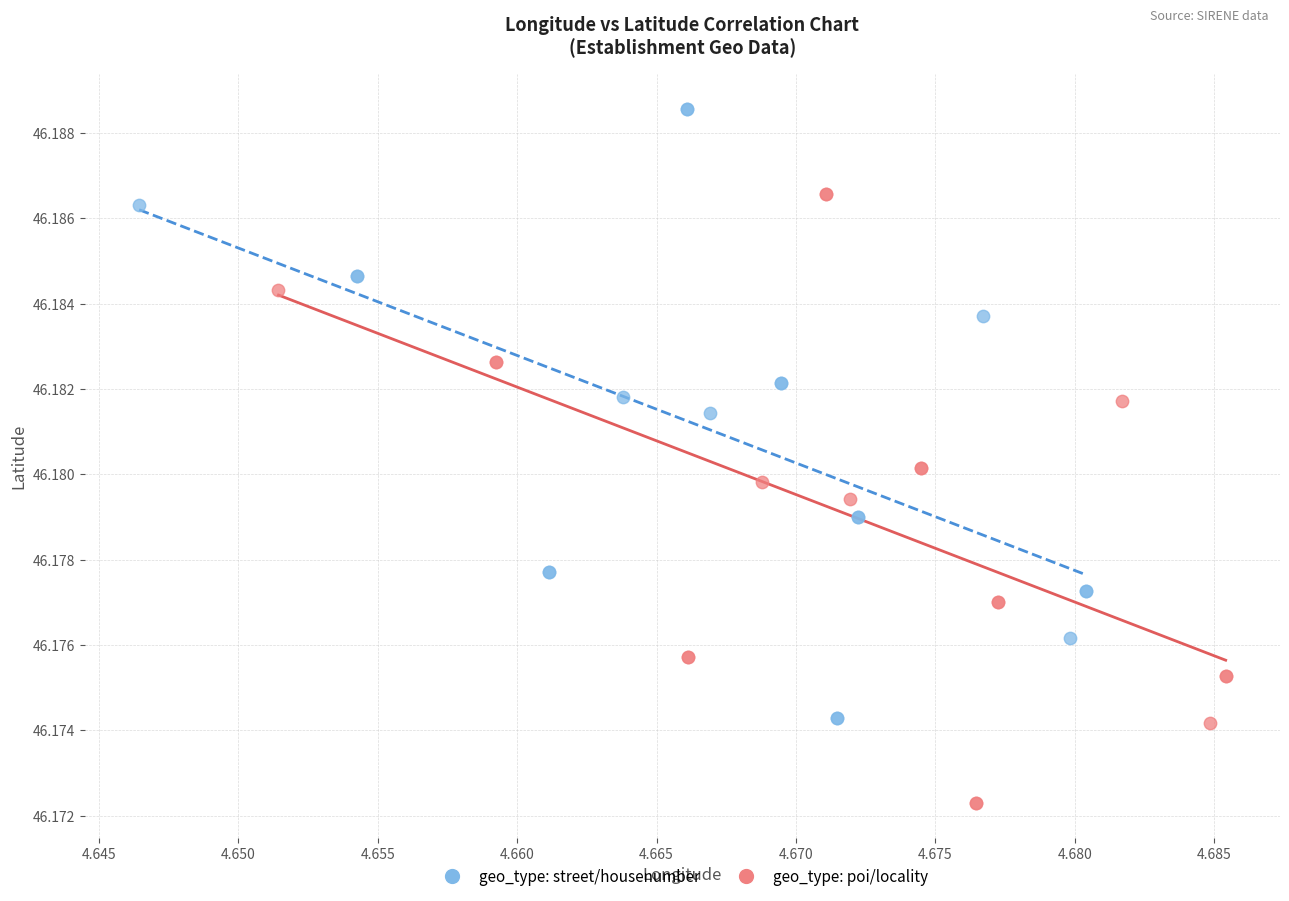

Which series contains the lowest Y value?

geo_type: poi/locality